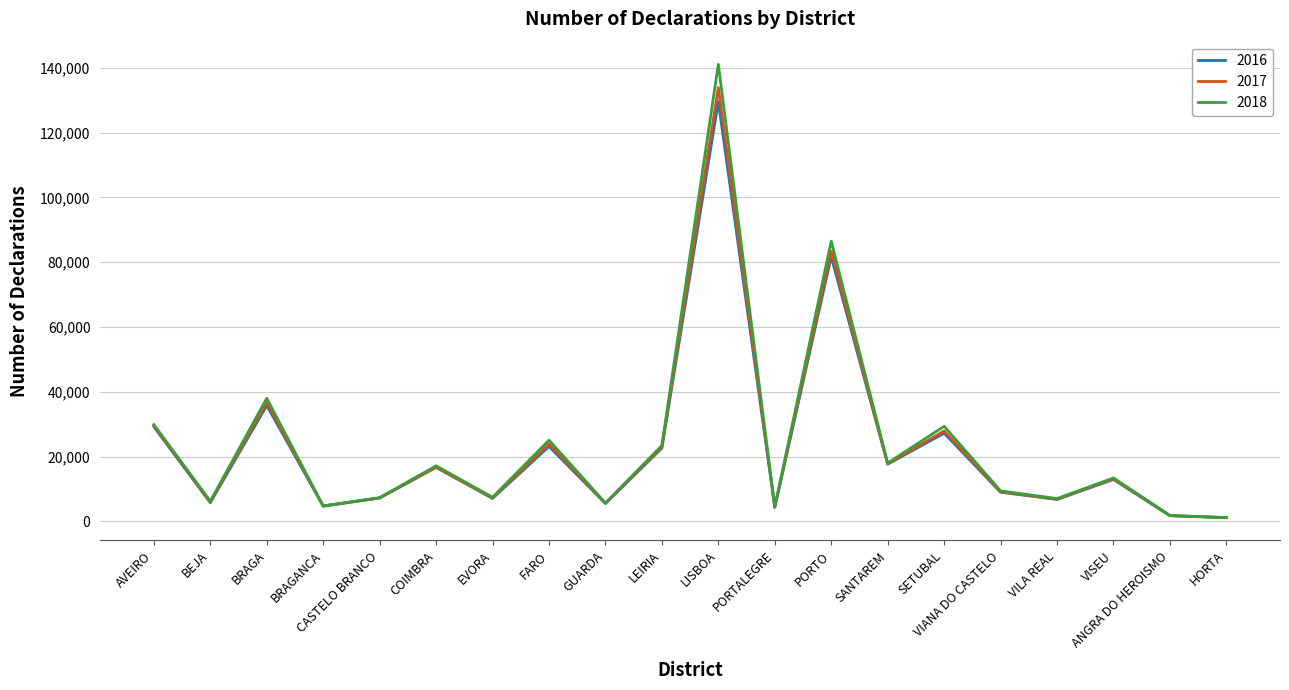

What is the greatest value displayed?

141060